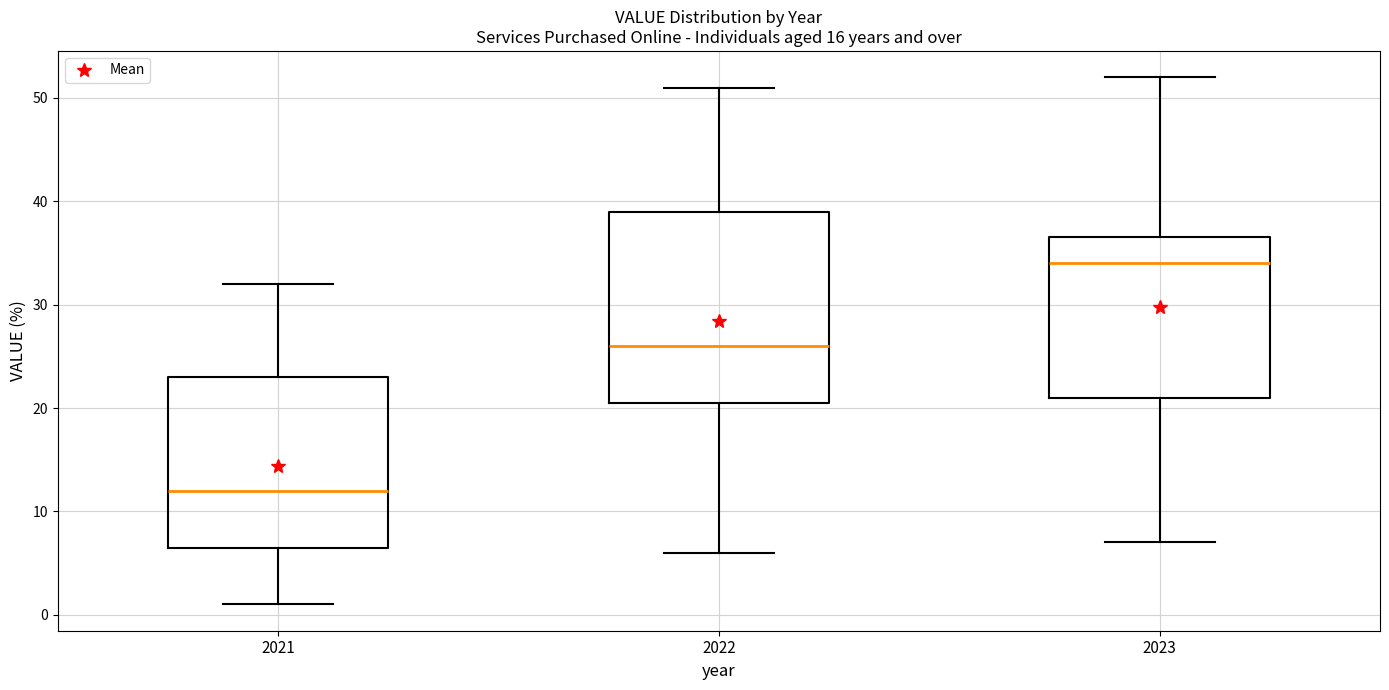

Which box's median line is the lowest?

2021